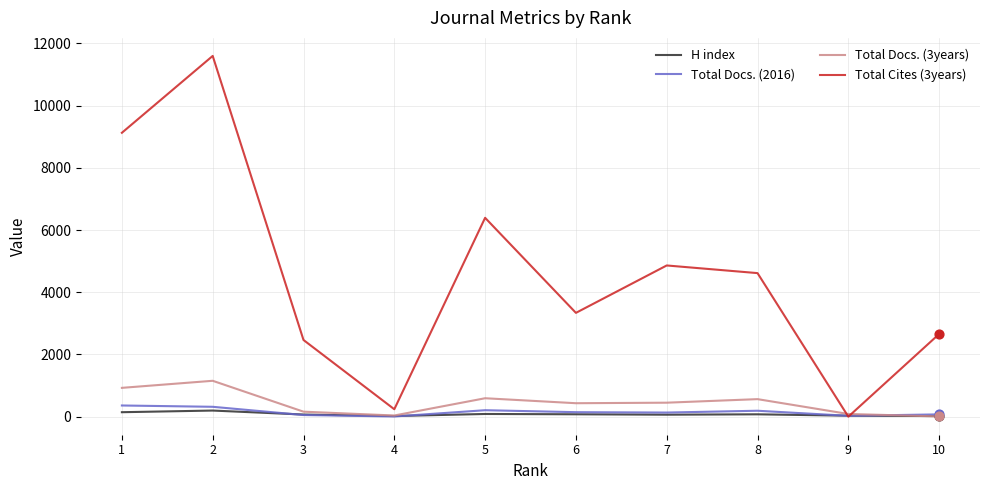

What are all the series names shown in the legend?

H index, Total Docs. (2016), Total Docs. (3years), Total Cites (3years)